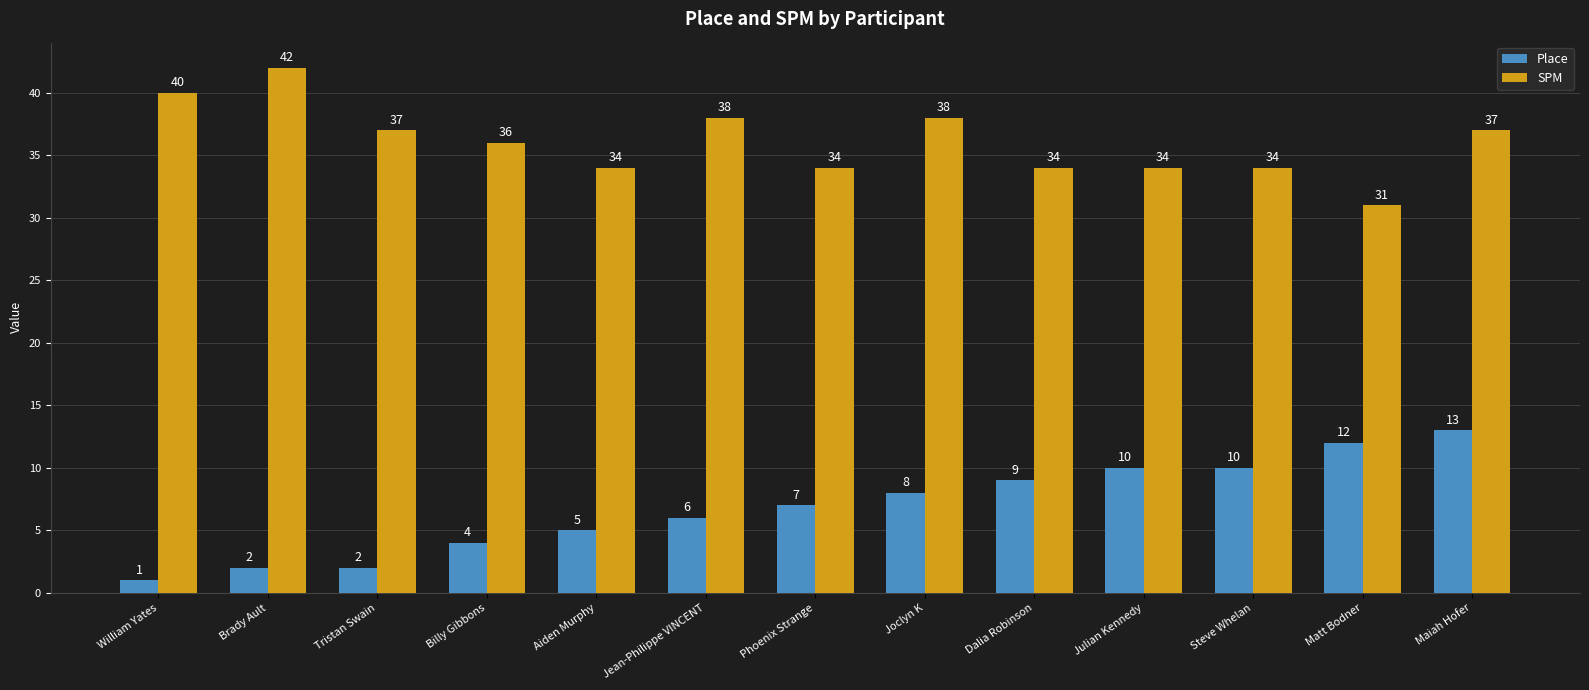

At which label is Place closest to 7?

Phoenix Strange